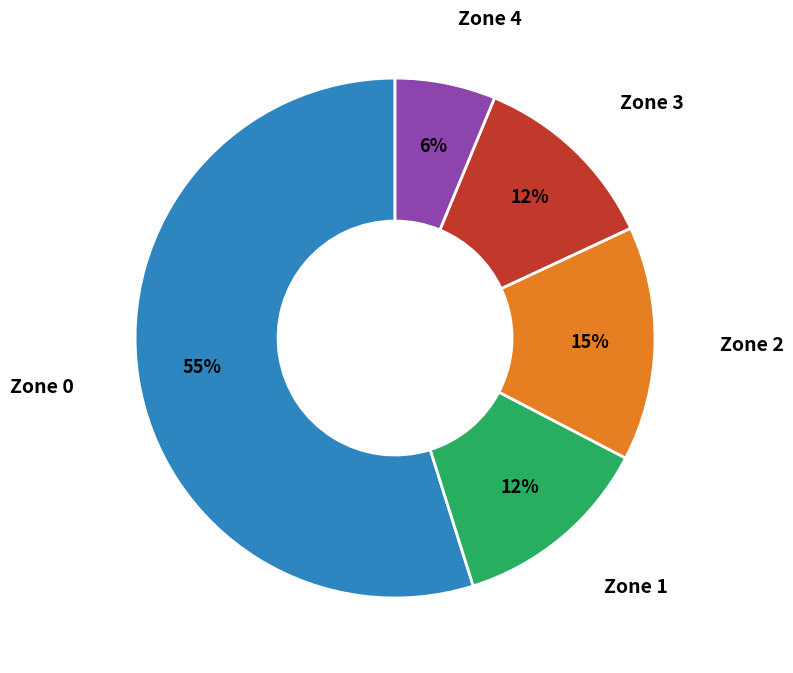

Is there any slice that represents more than half of the pie?

Yes